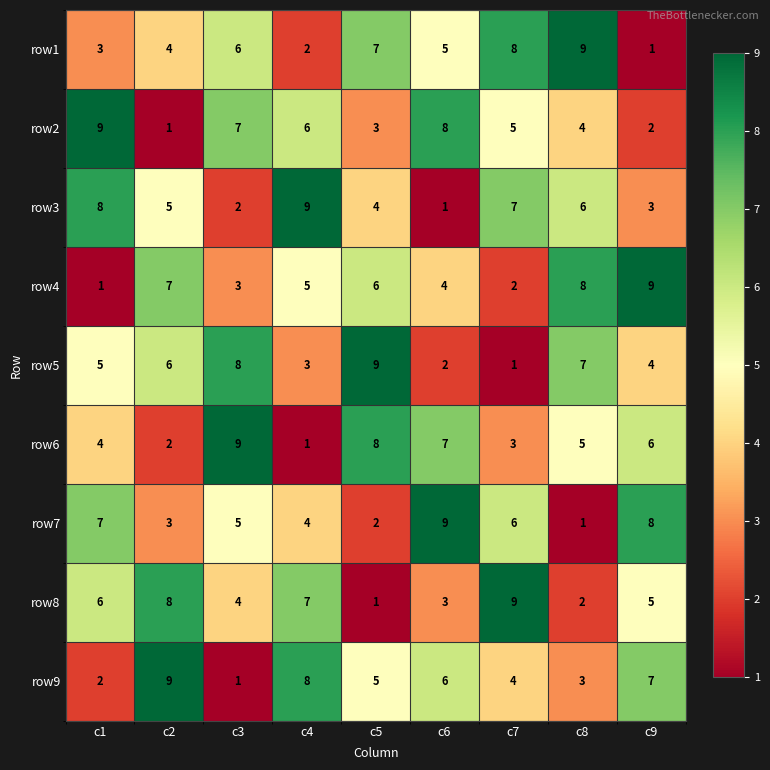

At how many categories does at least one series exceed 4?

9